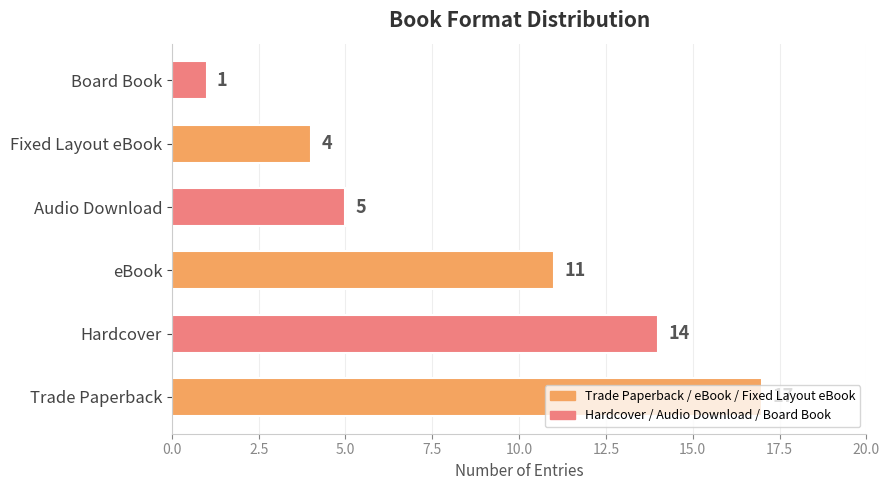

List the labels in order of value, smallest first.

Board Book, Fixed Layout eBook, Audio Download, eBook, Hardcover, Trade Paperback